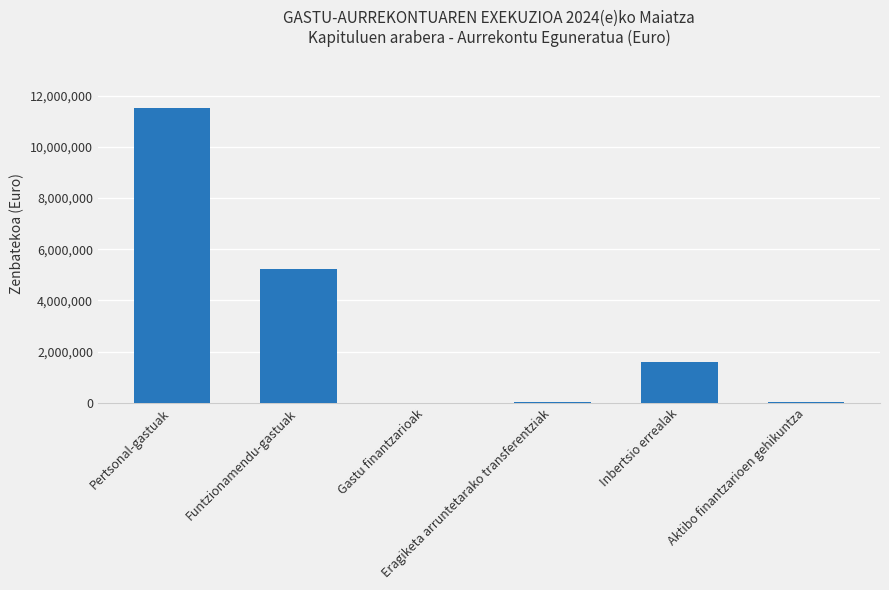

The value at Pertsonal-gastuak is 16101729. True or false?

False